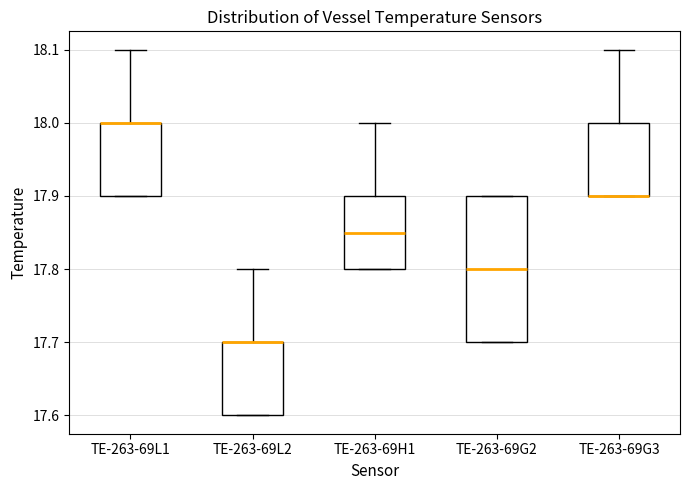

Where is the lower edge of the box for TE-263-69G3 on the y-axis? The values are not printed on the chart, so give them approximately, as read against the axis.

17.90